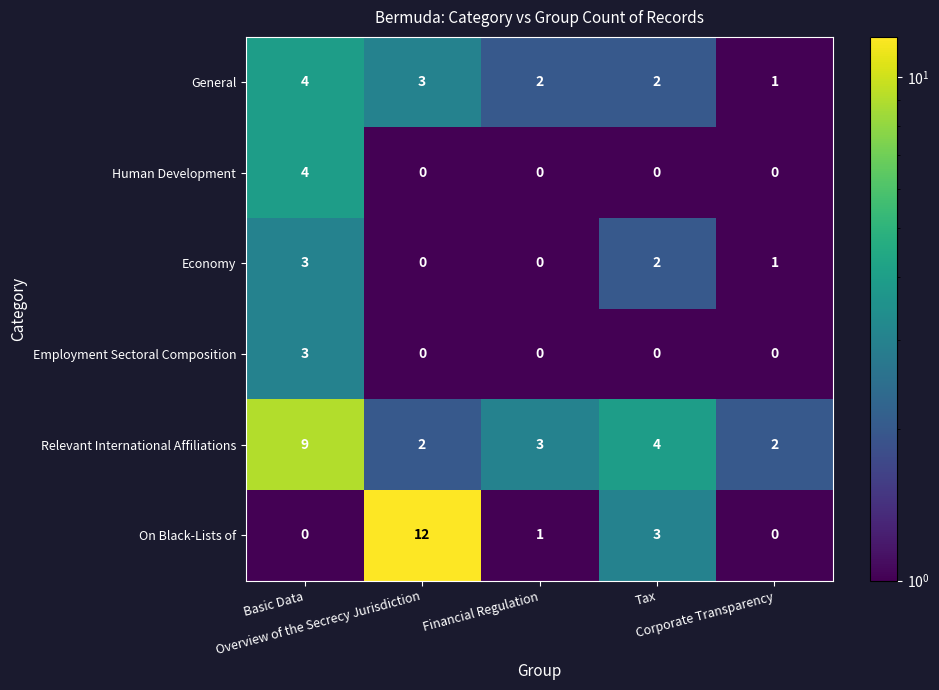

Which series has the largest total across all categories?

Relevant International Affiliations